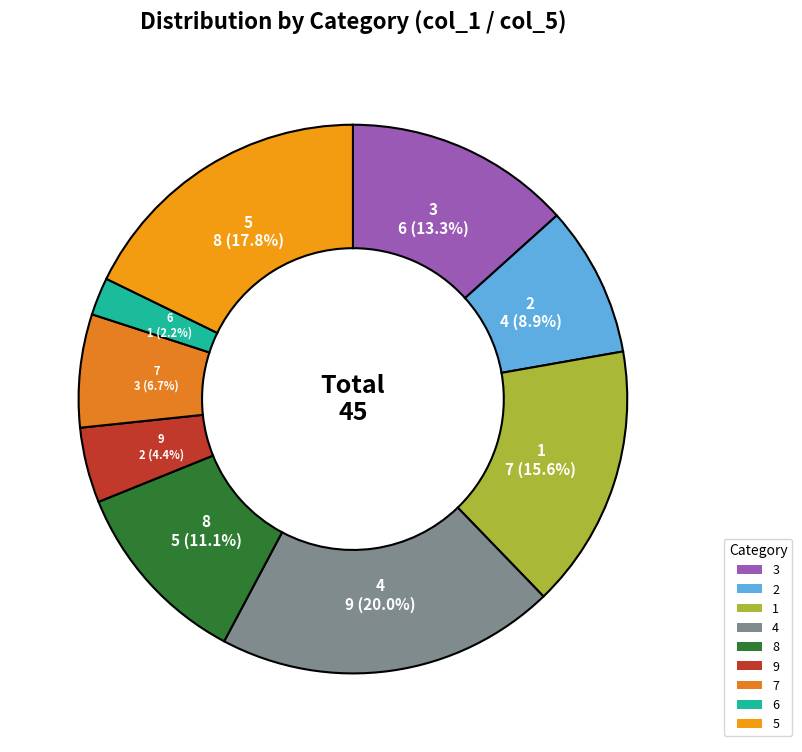

How much of the chart is everything except 6?

97.8%